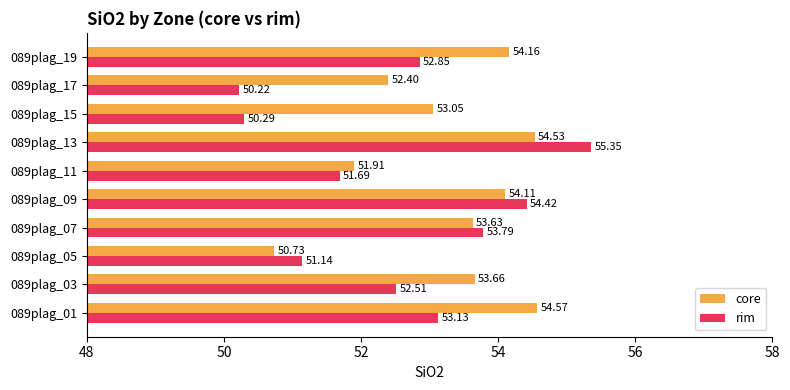

Rank the series by their average value, from highest to lowest.

core, rim